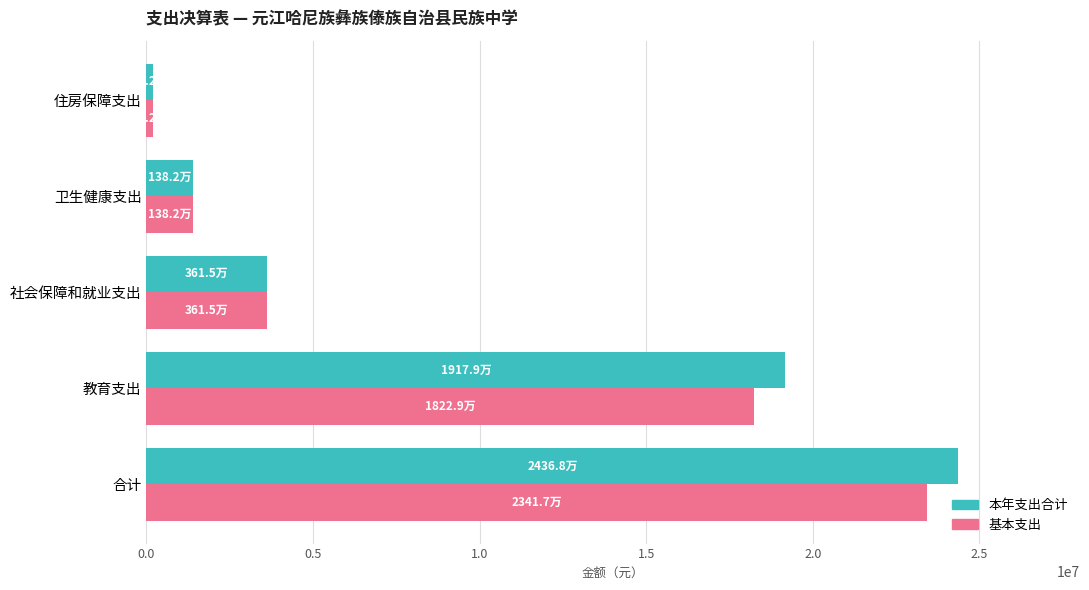

Is it true that 基本支出 equals 1381768.2 at 卫生健康支出?

True